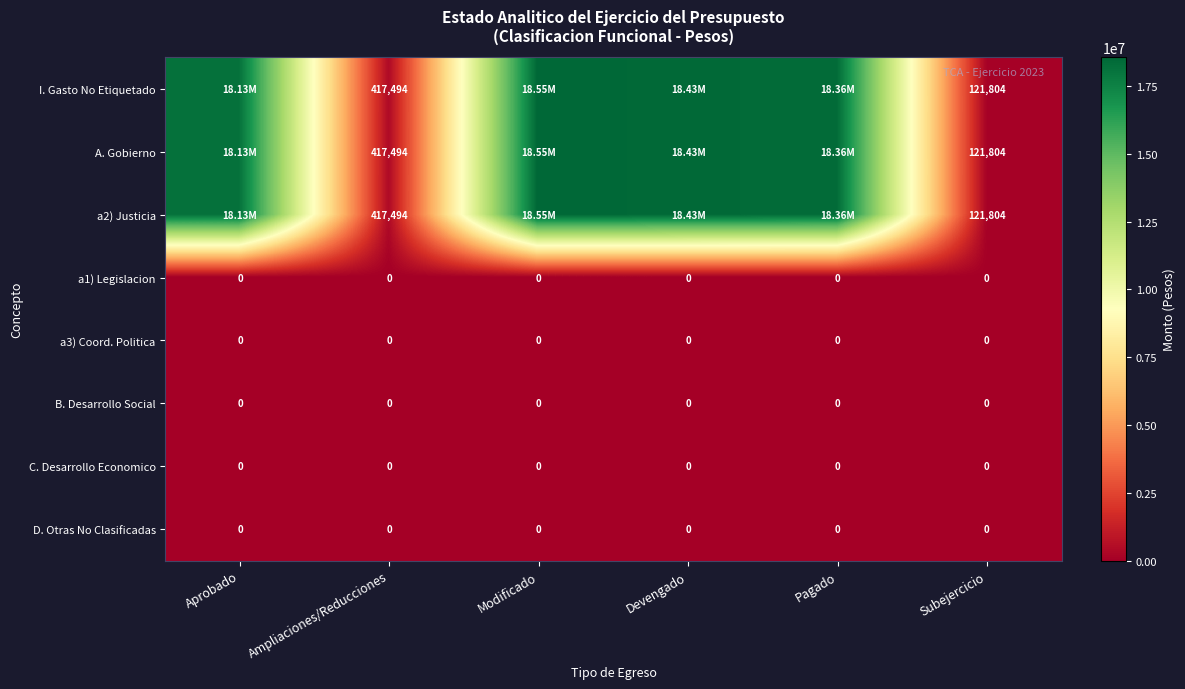

What is the total value across all series at Ampliaciones/Reducciones?

1252482